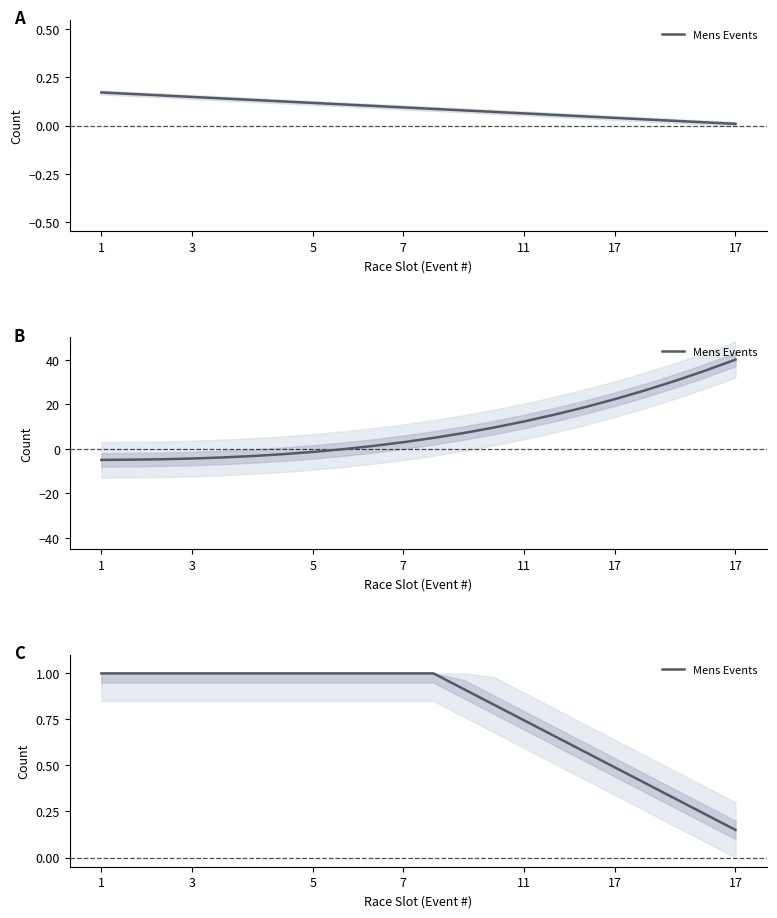

Count the number of categories in the chart.

22